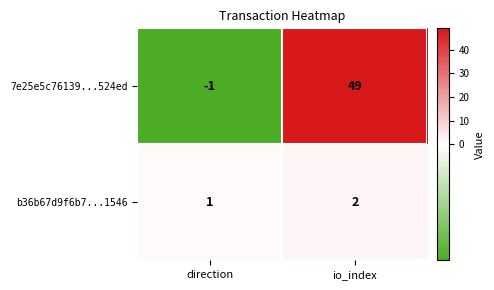

Count the number of data series in this chart.

2